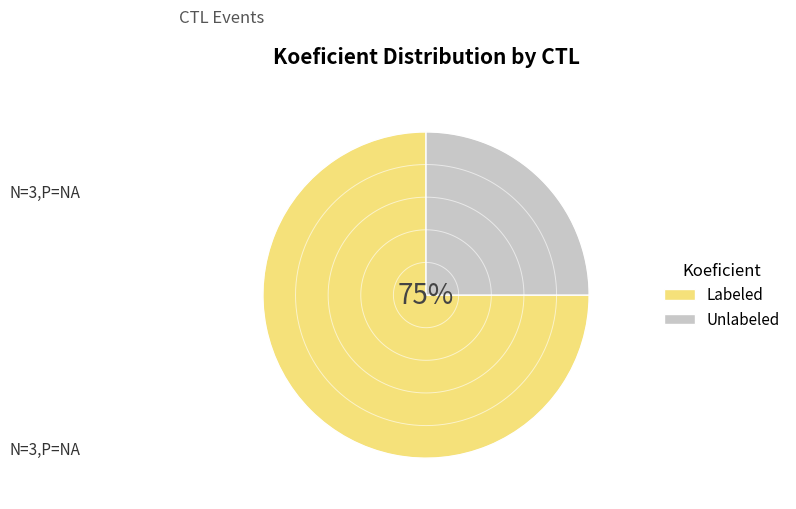

The 141317 slice represents 6% of the pie. True or false?

False